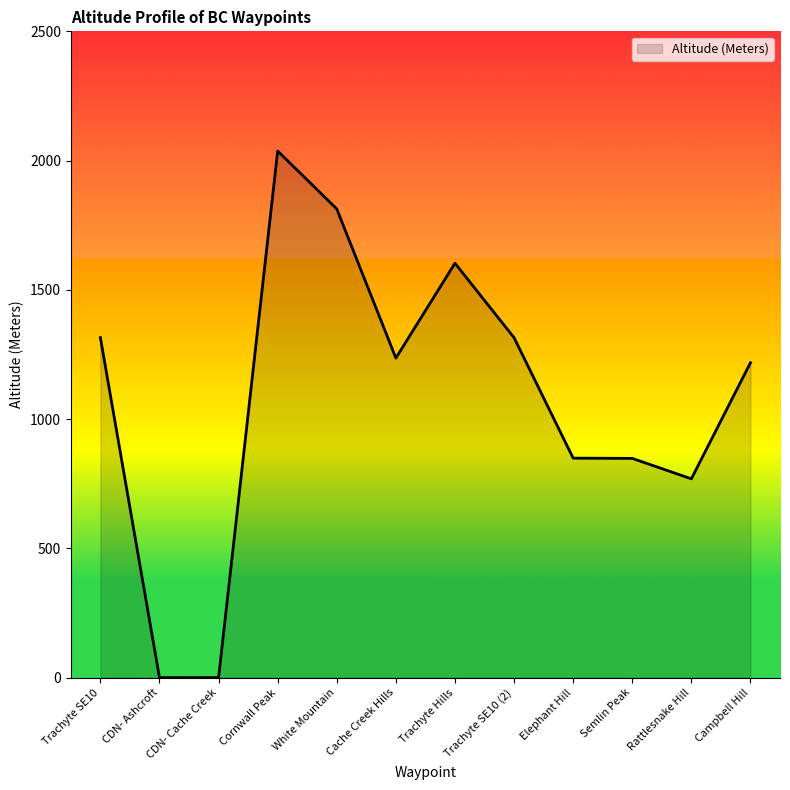

Is it true that the value at Cache Creek Hills is 490?

False